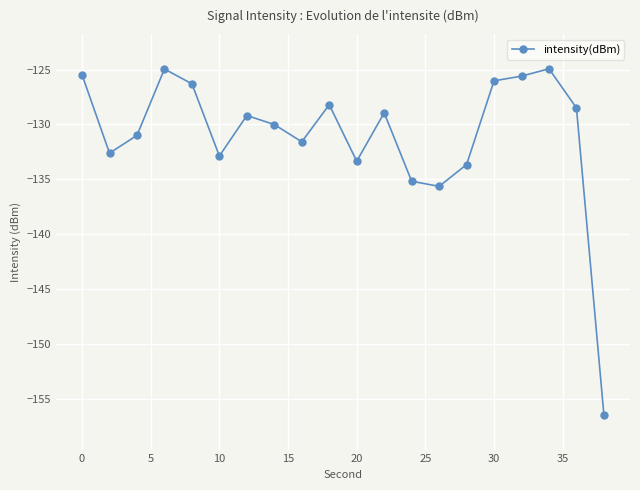

What is the smallest value displayed?

-156.5